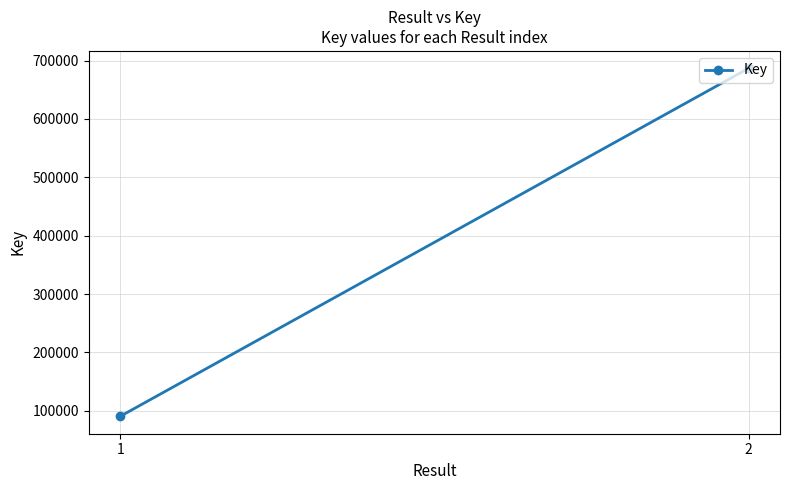

Approximately how many times larger is the value at 2 compared to 1?

7.6